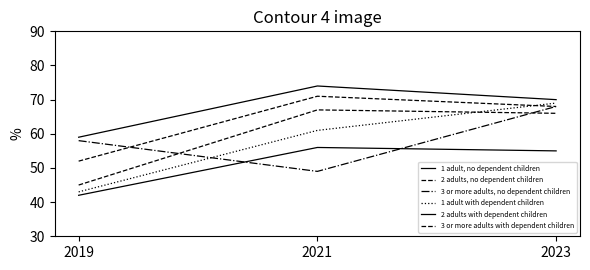

How many lines are shown in the chart?

6